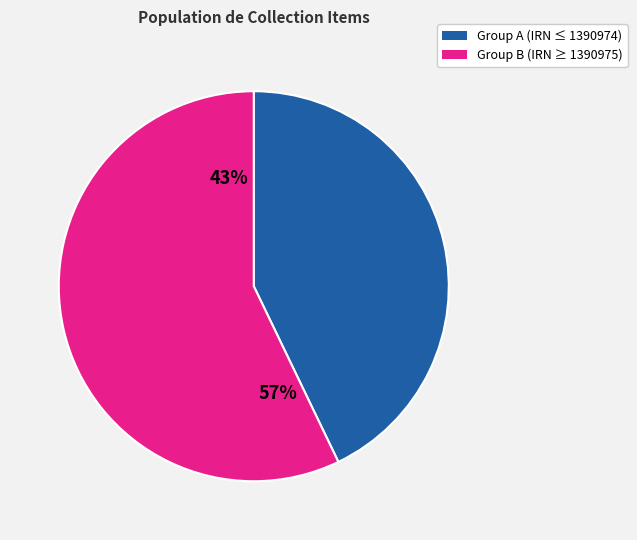

Is there a majority slice in this chart?

Yes